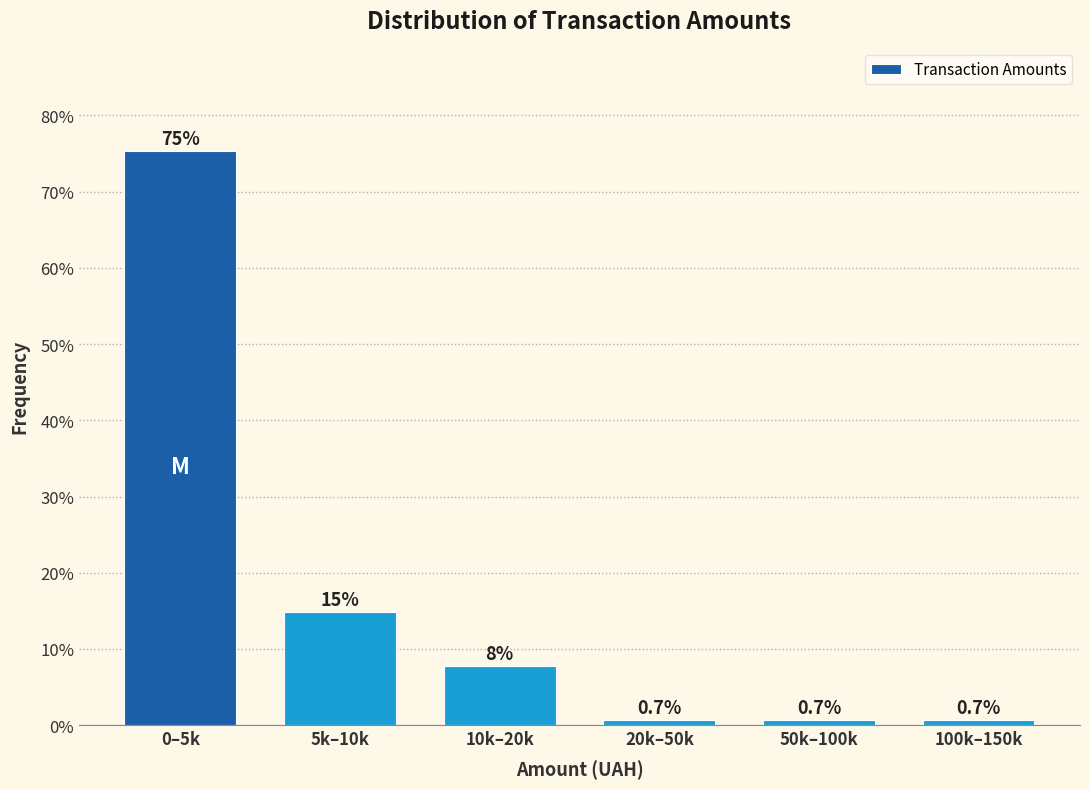

Which has a higher value, 10k–20k or 50k–100k?

10k–20k